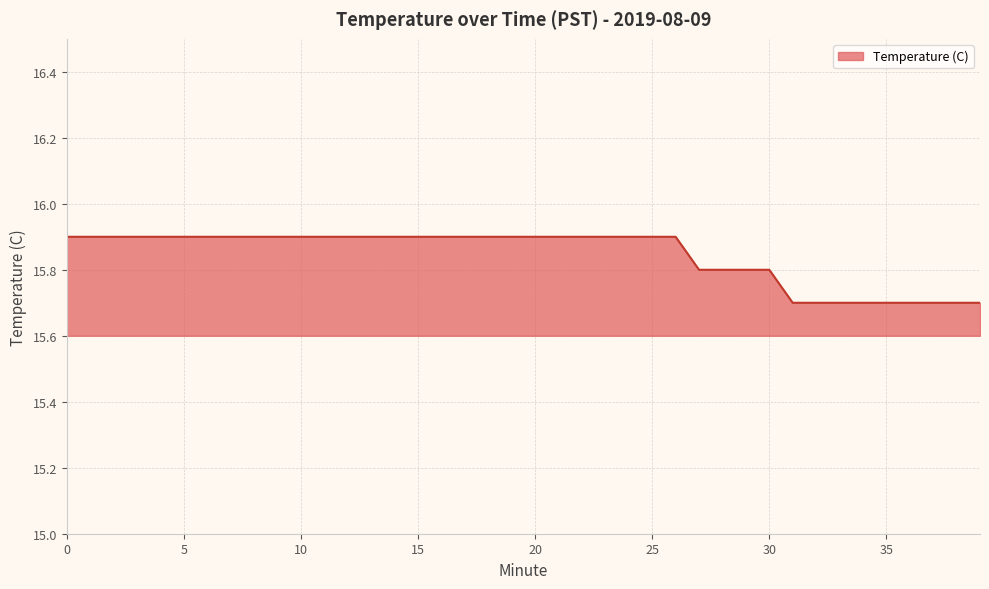

Count the values in the range 15 to 16.

40